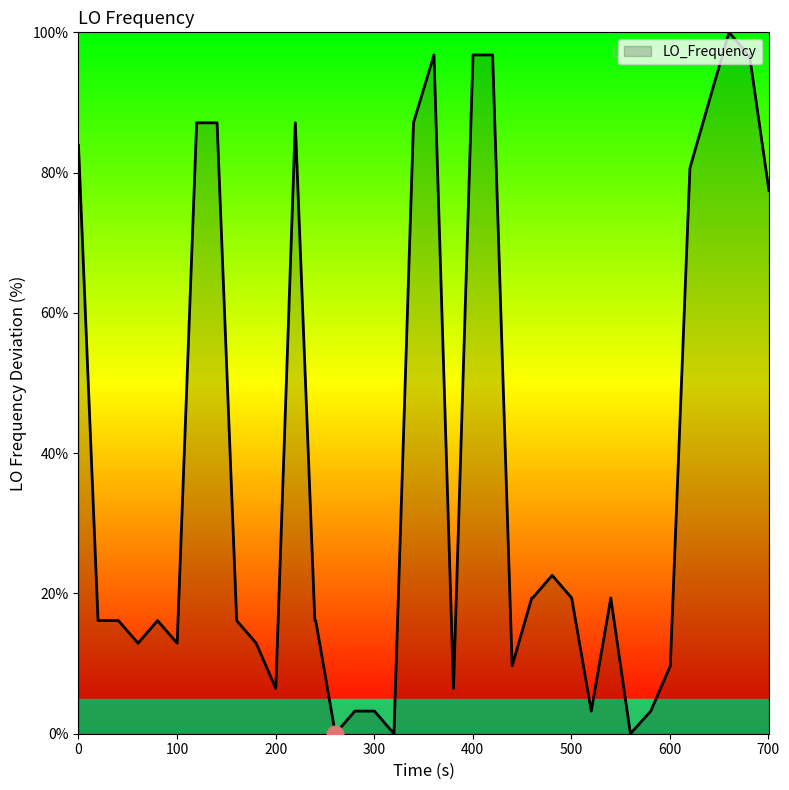

What is the greatest value displayed?

100.0